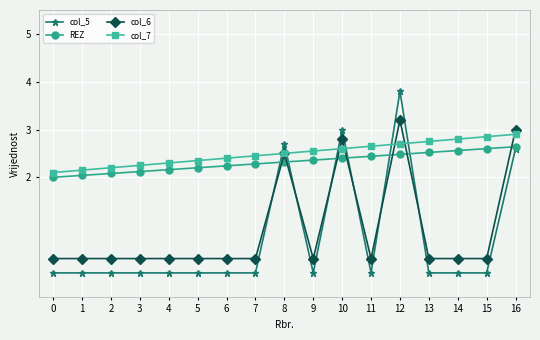

True or false: col_5 and col_7 intersect in this chart.

True